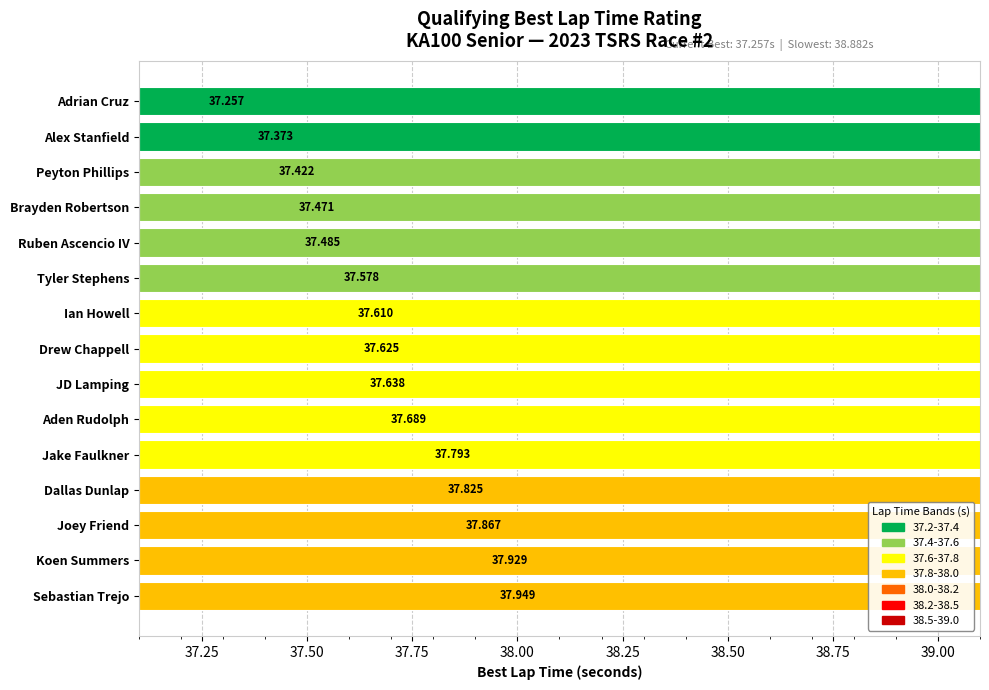

What is the average value?

37.6